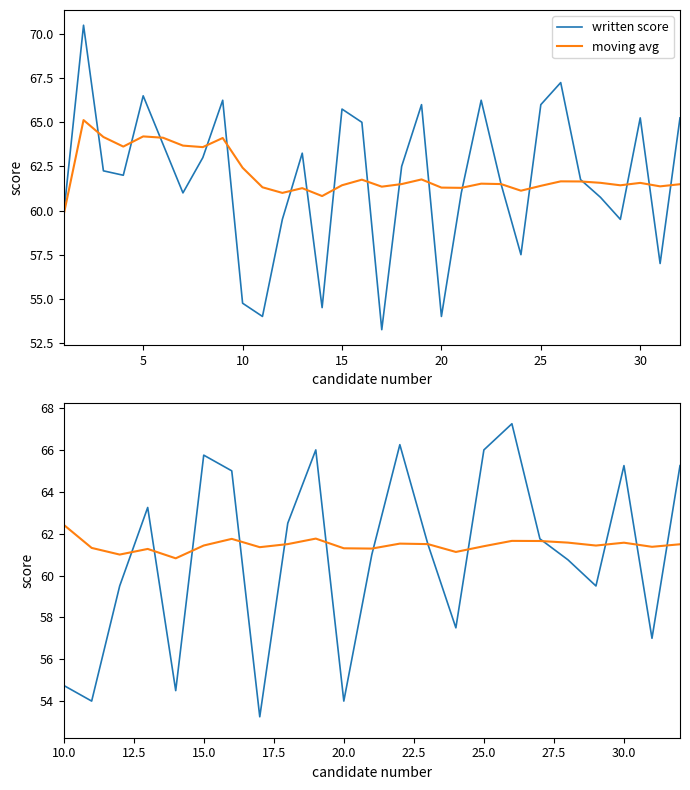

Which series has the largest range (max minus min)?

written score